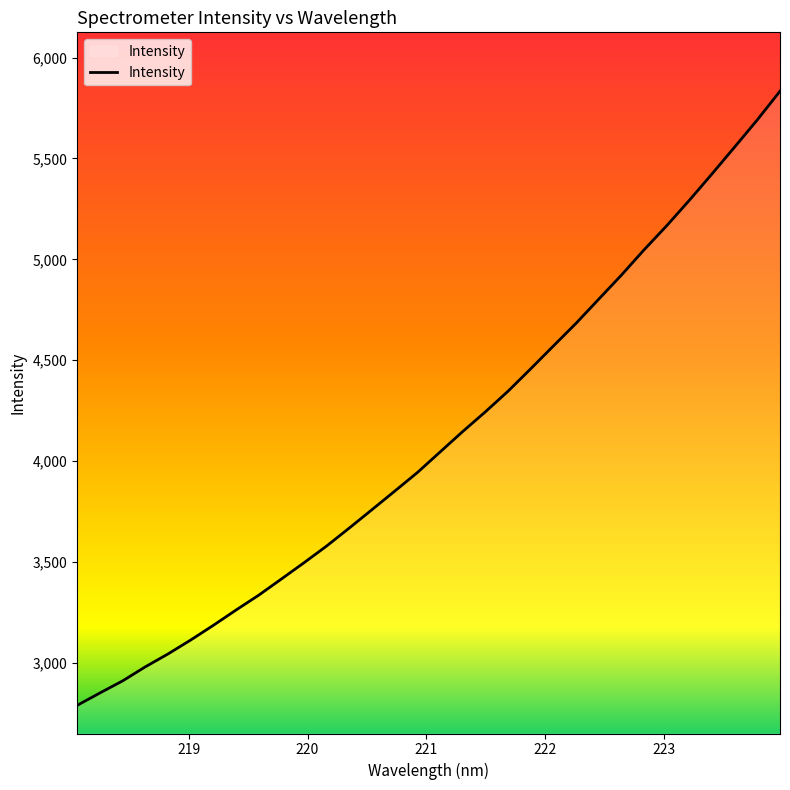

How many distinct data groups are displayed?

1